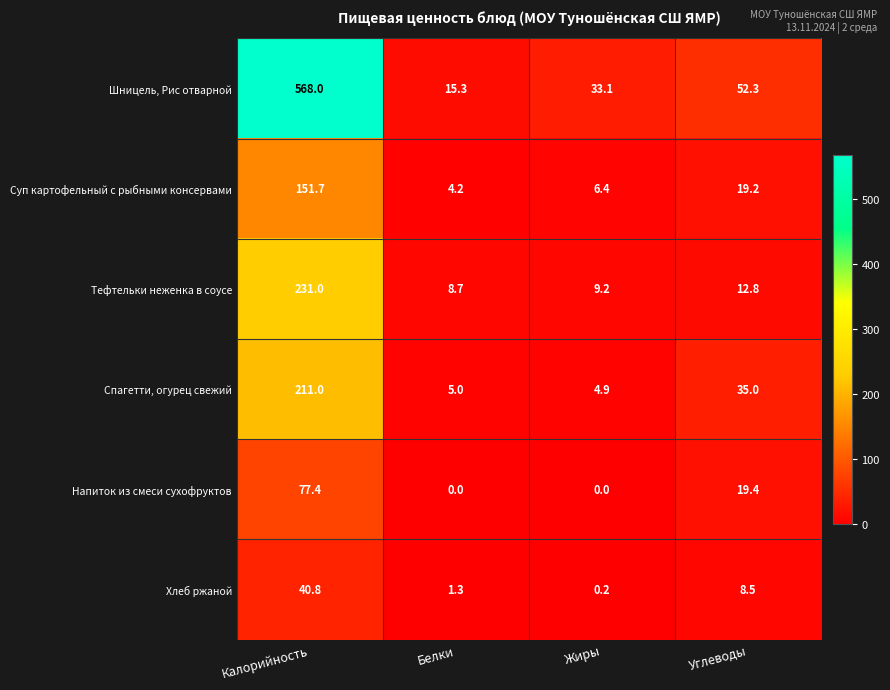

What value does the Напиток из смеси сухофруктов series have at Углеводы?

19.4